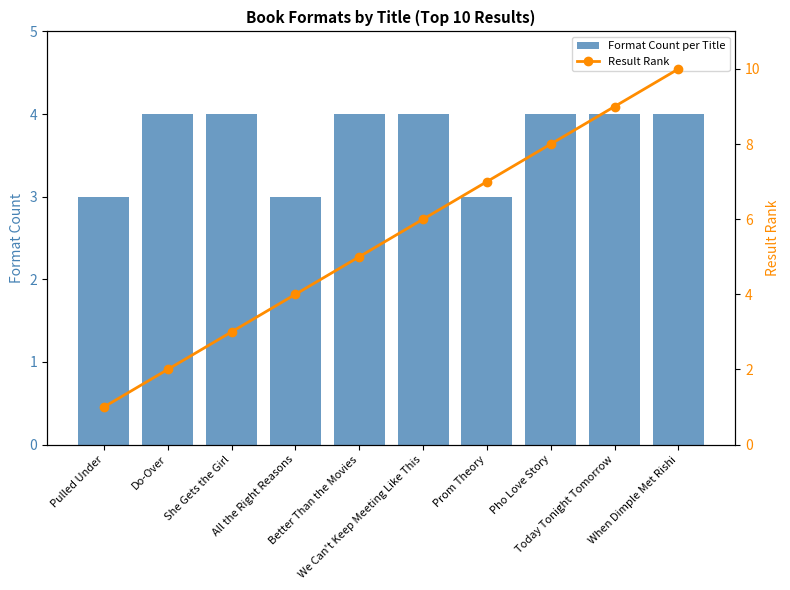

How many Result Rank values are between 3 and 8?

6